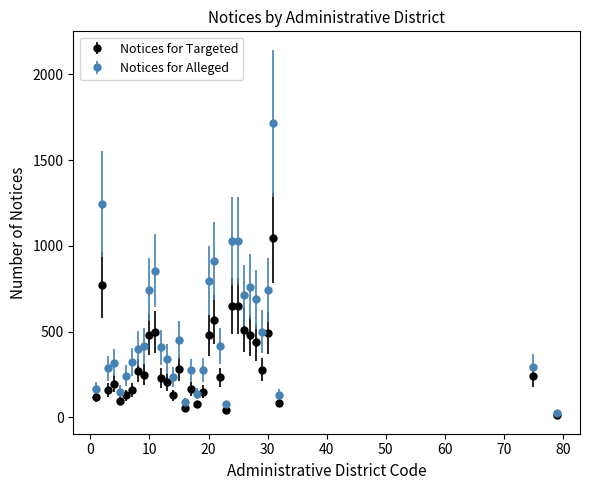

Which series has the largest total across all categories?

Notices for Alleged